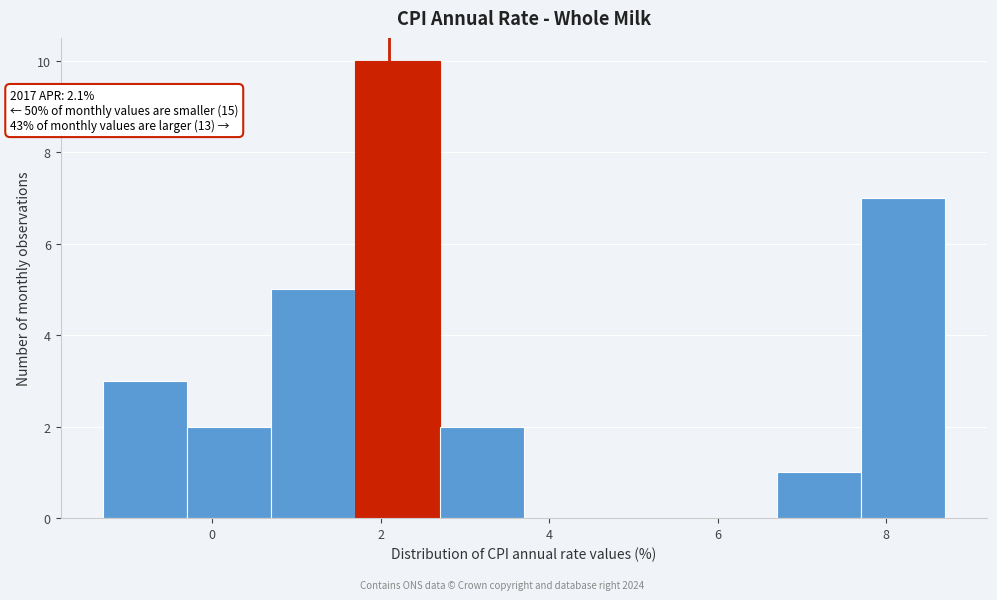

Over which range of the x-axis is the bar tallest?

1.7 to 2.7